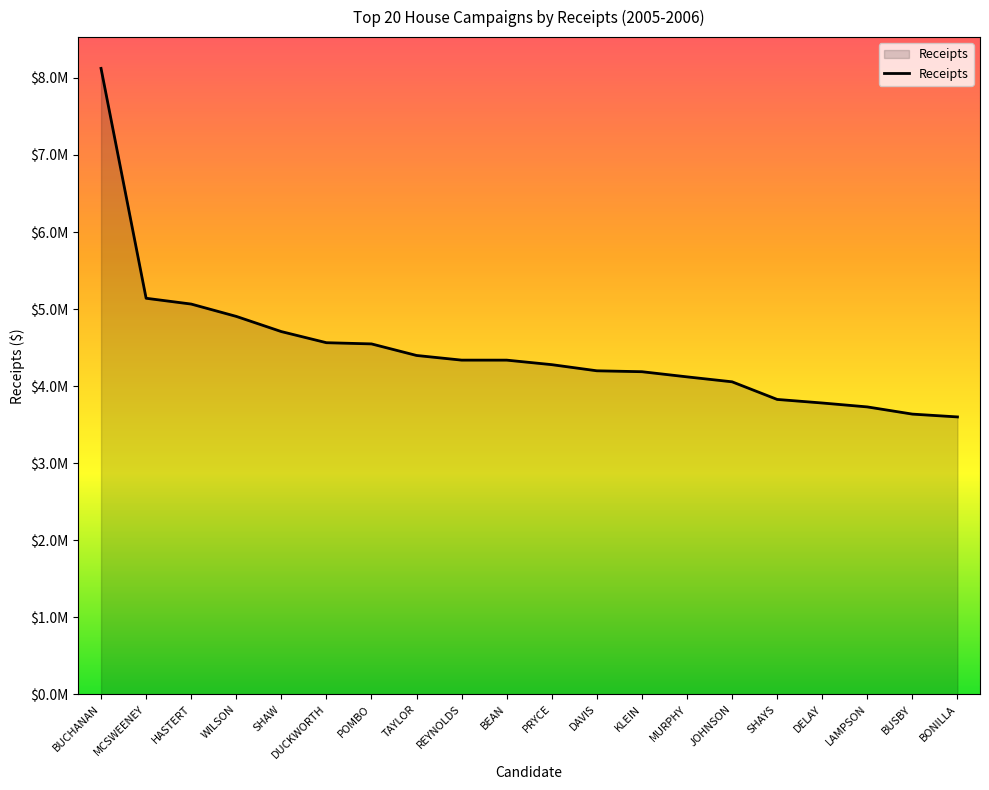

List the labels in order of value, largest first.

BUCHANAN, MCSWEENEY, HASTERT, WILSON, SHAW, DUCKWORTH, POMBO, TAYLOR, REYNOLDS, BEAN, PRYCE, DAVIS, KLEIN, MURPHY, JOHNSON, SHAYS, DELAY, LAMPSON, BUSBY, BONILLA